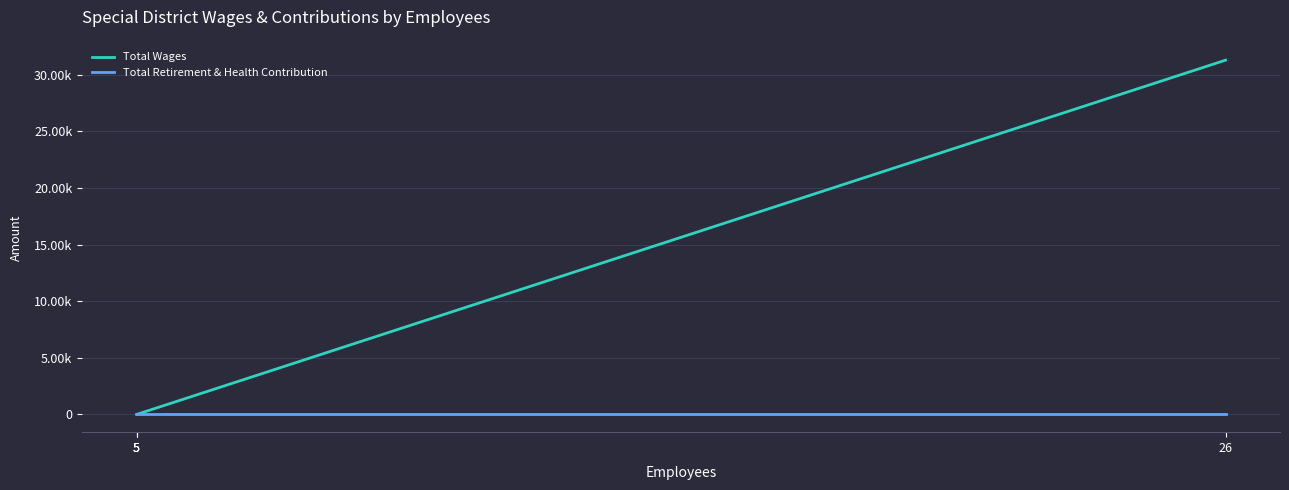

Read the Total Wages value at 26, to the nearest 50.

31300